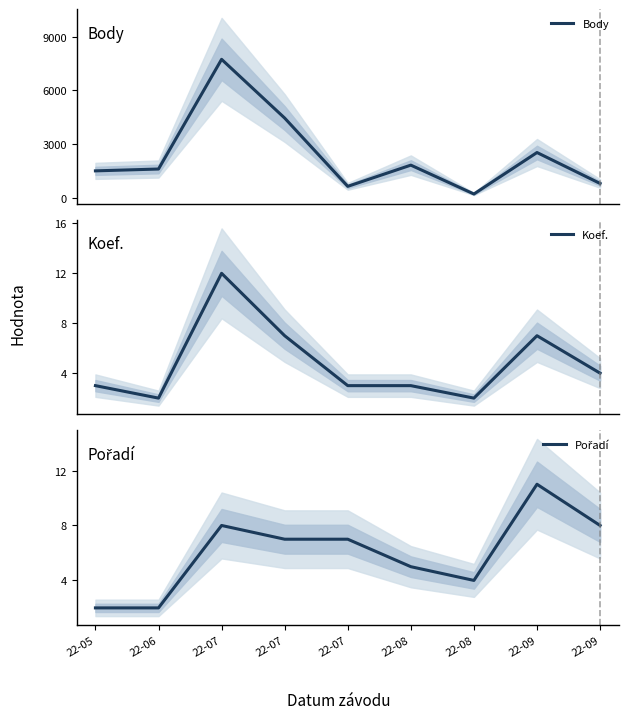

What are all the series names shown in the legend?

Body, Koef., Pořadí